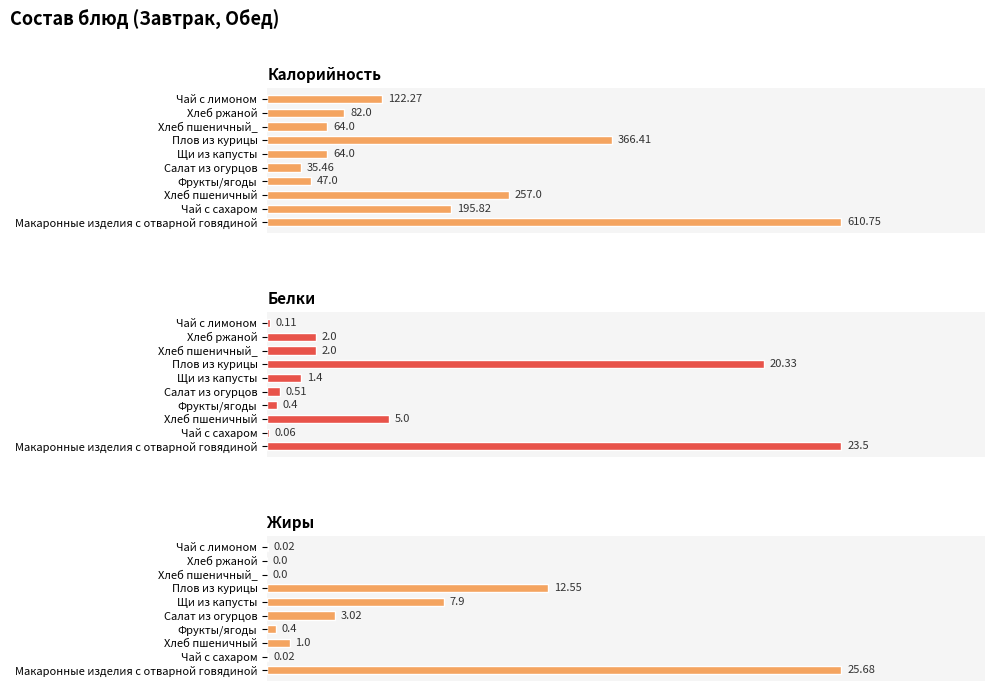

At how many categories does at least one series exceed 202?

3